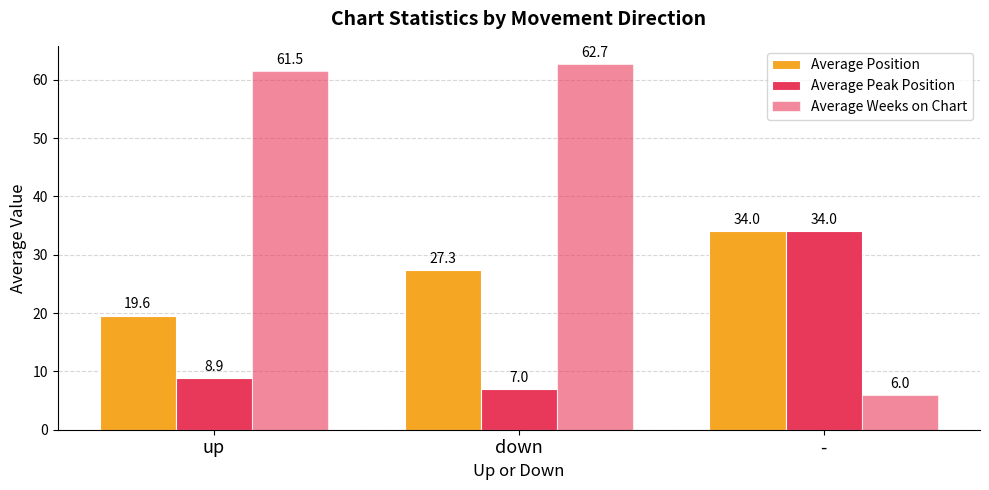

What is the spread (max minus min) of values at down?

55.7